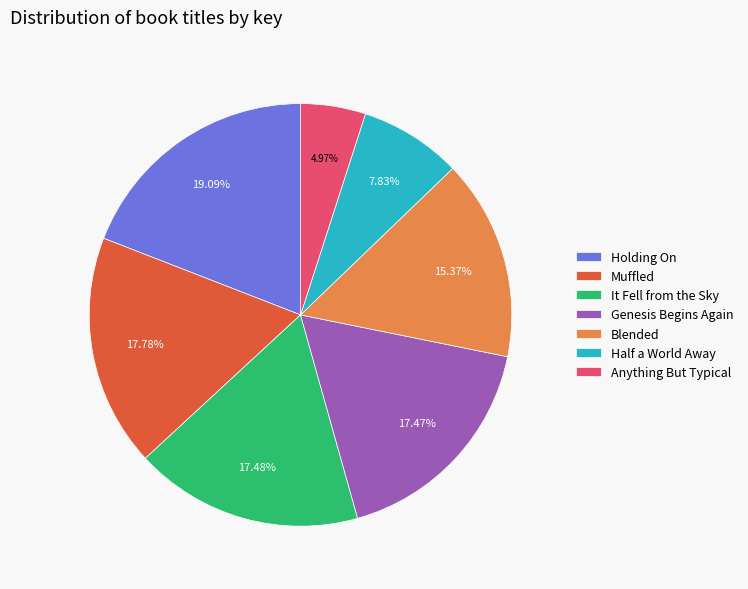

Does Genesis Begins Again account for over 50% of the chart?

No